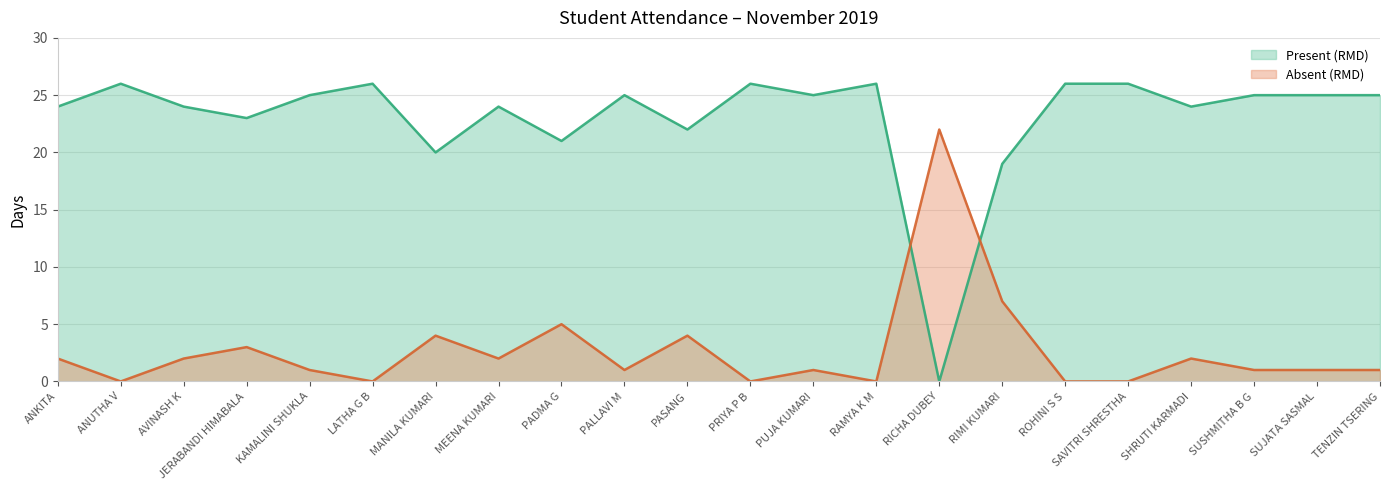

What is the difference between the highest and lowest values at TENZIN TSERING?

24